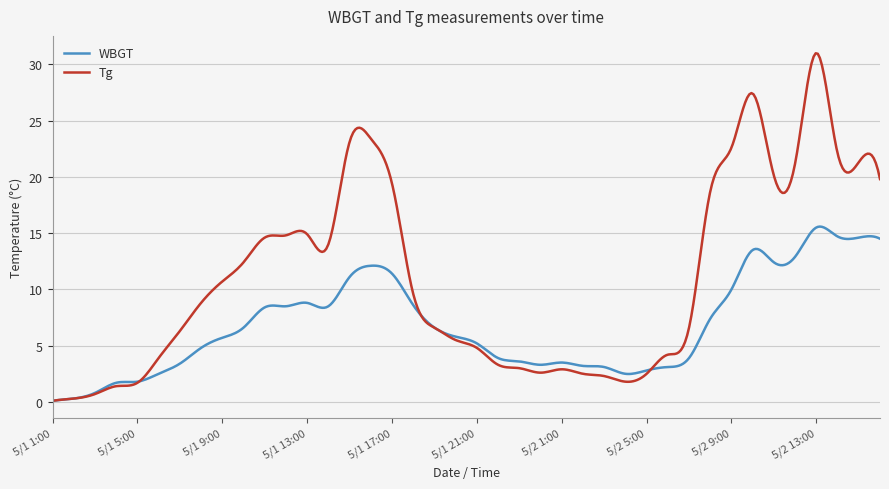

List the series in order of their peak value, lowest first.

WBGT, Tg